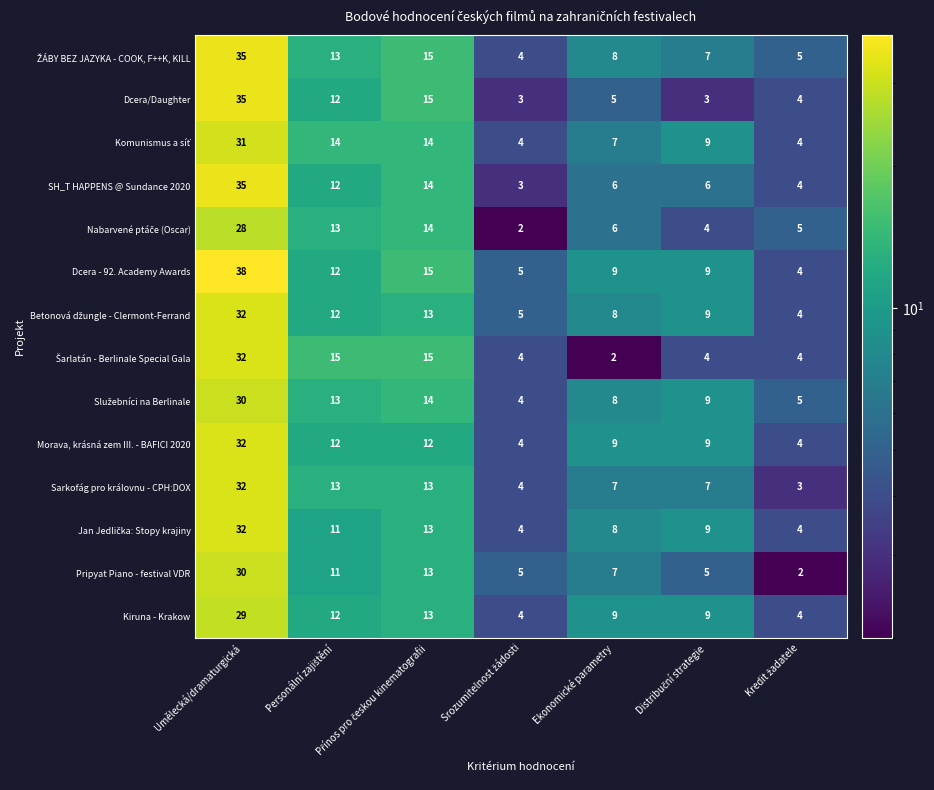

What is the highest value of the SH_T HAPPENS @ Sundance 2020 series?

35